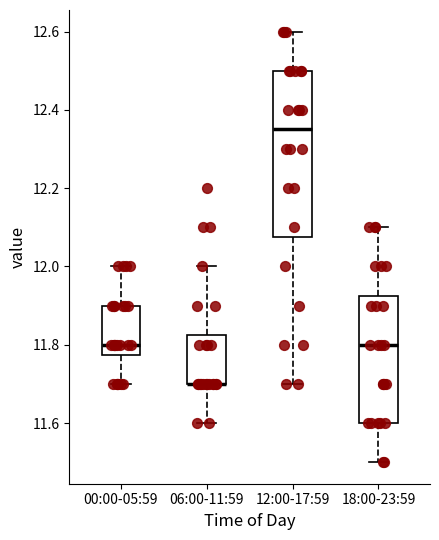

Reading left to right, read every box against the y-axis: the position of its median line, the range the box covers, and the ends of its whiskers. The values are not printed on the chart, so give them approximately, as read against the axis.

00:00-05:59: median 11.80, box 11.78 to 11.90, whiskers 11.70 to 12.00
06:00-11:59: median 11.70 (drawn on the box's lower edge), box 11.70 to 11.82, whiskers 11.60 to 12.00
12:00-17:59: median 12.36, box 12.08 to 12.50, whiskers 11.70 to 12.60
18:00-23:59: median 11.80, box 11.60 to 11.92, whiskers 11.50 to 12.10